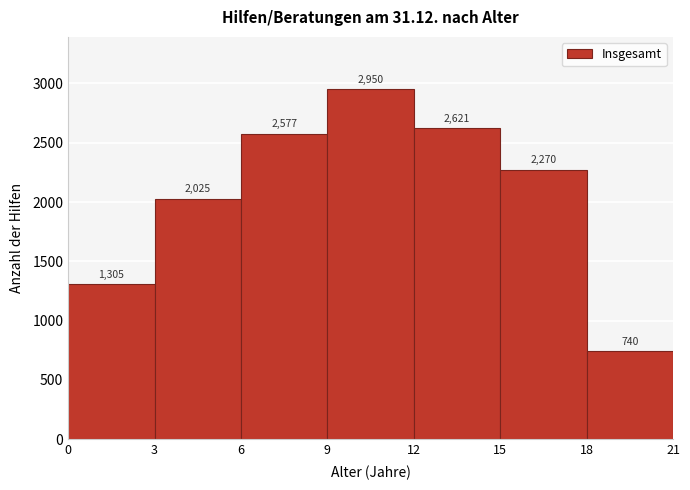

Over which range of the x-axis is the bar tallest?

9 to 12